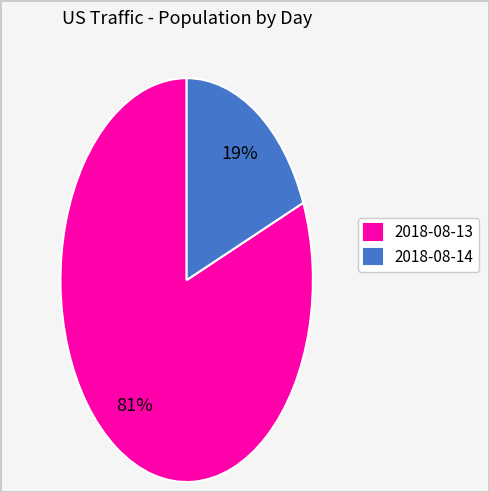

Which category accounts for the majority?

2018-08-13